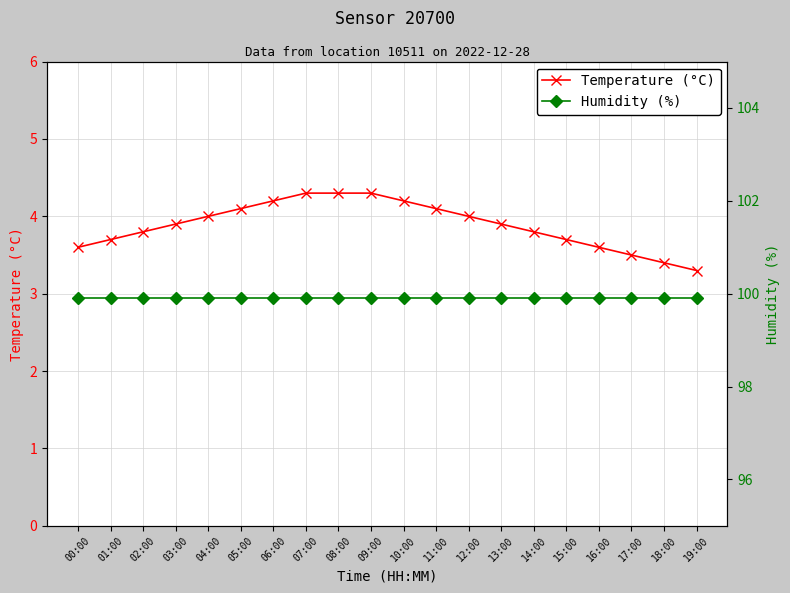

Reading left to right, transcribe all the data shown in this chart.

Temperature (°C): 00:00=3.6	01:00=3.7	02:00=3.8	03:00=3.9	04:00=4.0	05:00=4.1	06:00=4.2	07:00=4.3	08:00=4.3	09:00=4.3	10:00=4.2	11:00=4.1	12:00=4.0	13:00=3.9	14:00=3.8	15:00=3.7	16:00=3.6	17:00=3.5	18:00=3.4	19:00=3.3
Humidity (%): 00:00=99.9	01:00=99.9	02:00=99.9	03:00=99.9	04:00=99.9	05:00=99.9	06:00=99.9	07:00=99.9	08:00=99.9	09:00=99.9	10:00=99.9	11:00=99.9	12:00=99.9	13:00=99.9	14:00=99.9	15:00=99.9	16:00=99.9	17:00=99.9	18:00=99.9	19:00=99.9